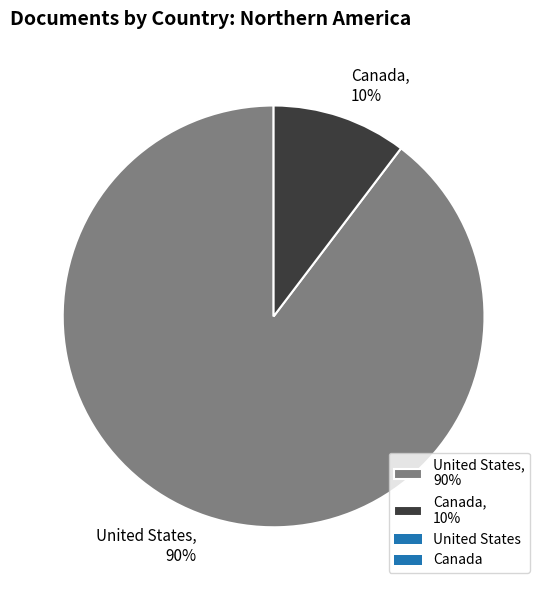

True or false: Canada accounts for 1% of the total.

False